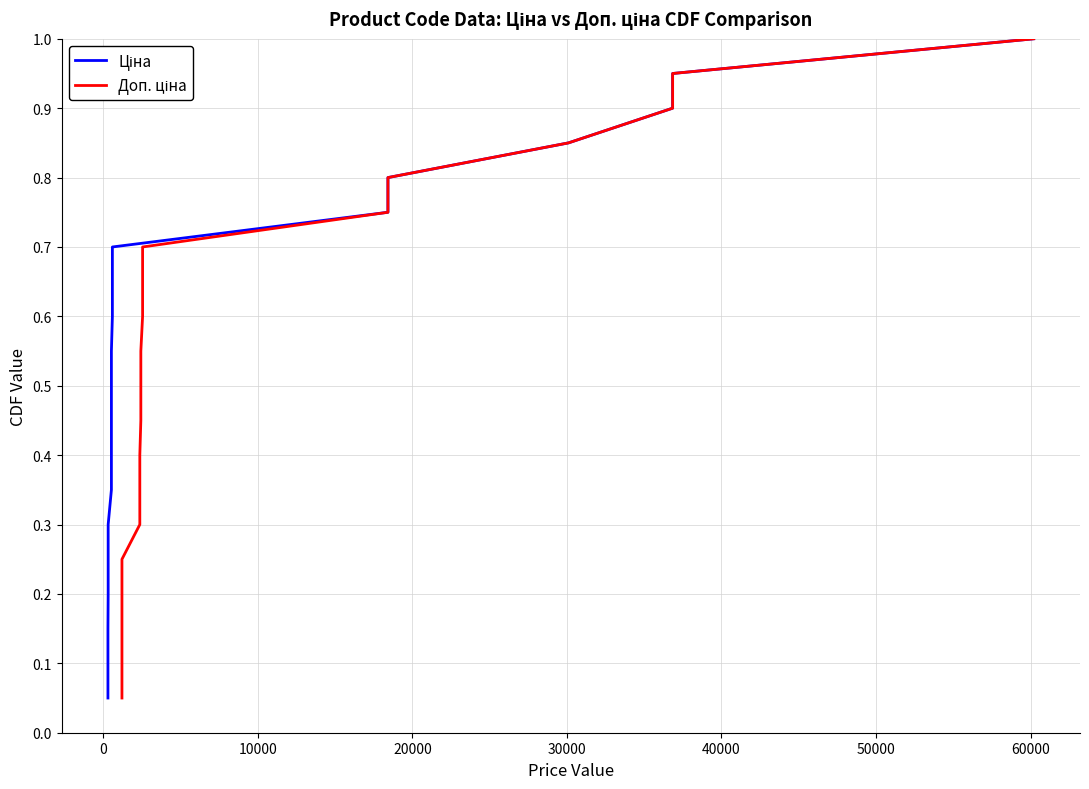

At how many categories does at least one series exceed 0?

20